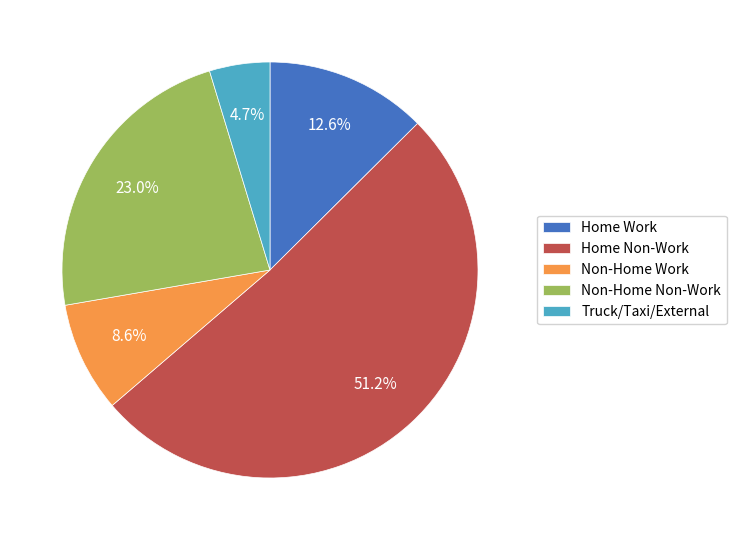

Which slice is the smallest?

Truck/Taxi/External